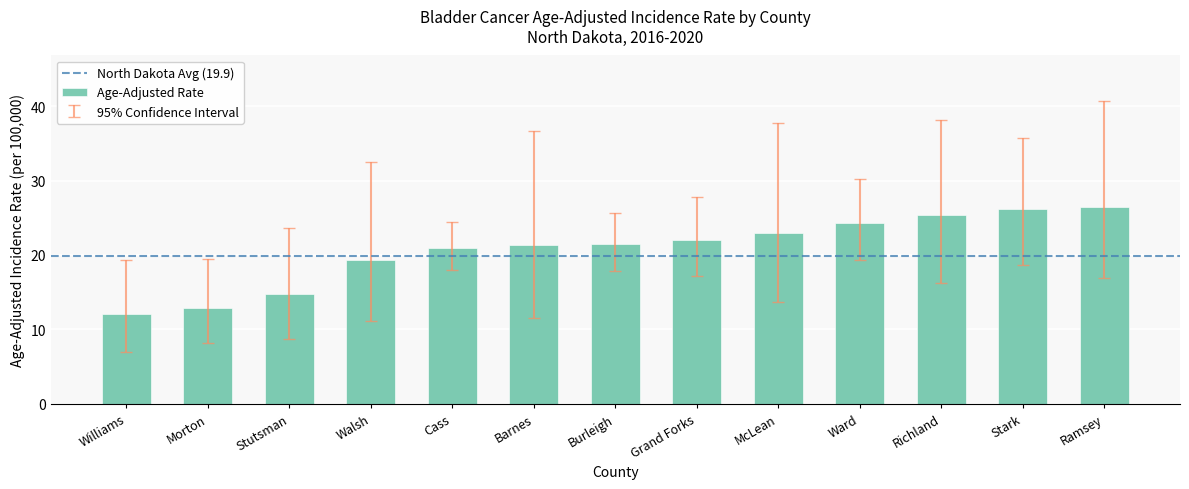

Are the bars horizontal?

No